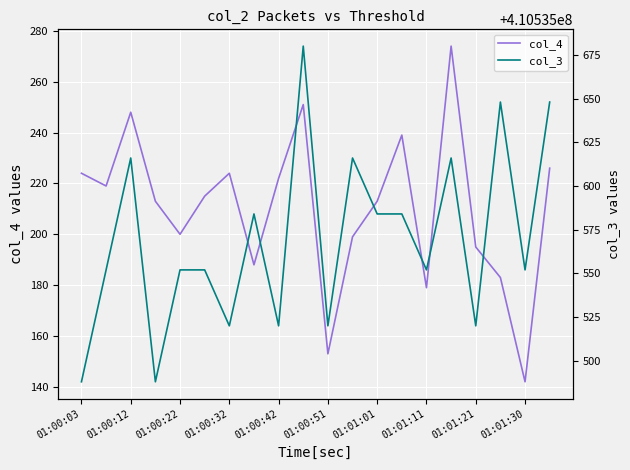

True or false: col_4 and col_3 intersect in this chart.

False